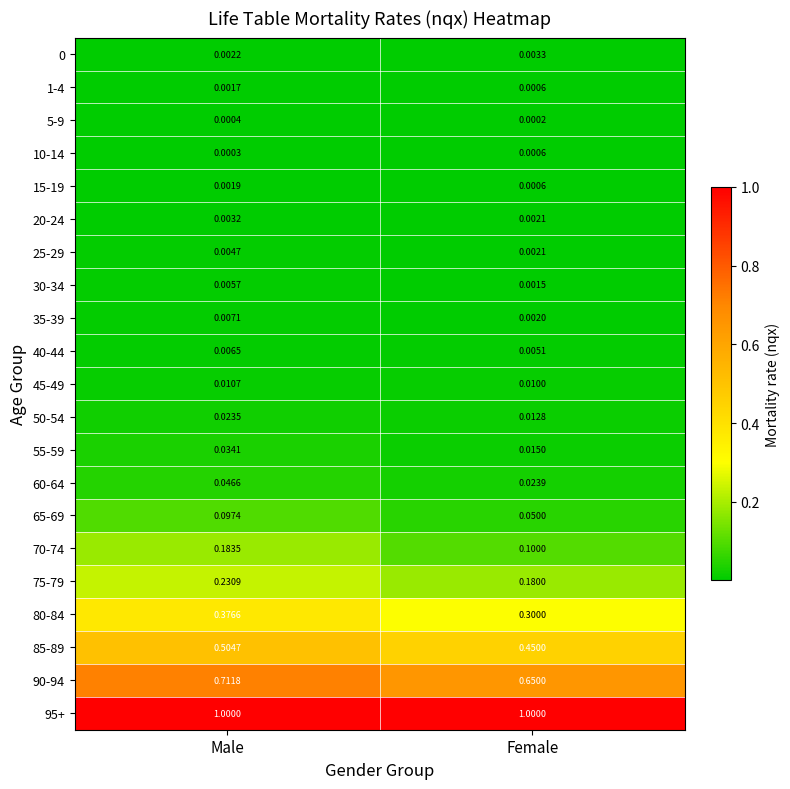

At how many categories does at least one series exceed 0?

2